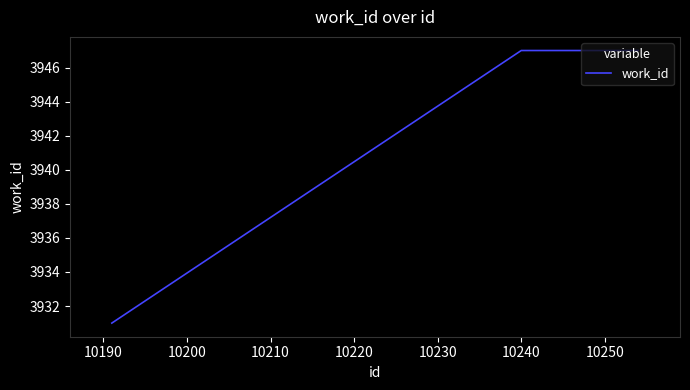

True or false: the data has more than 2 interior local peaks.

False